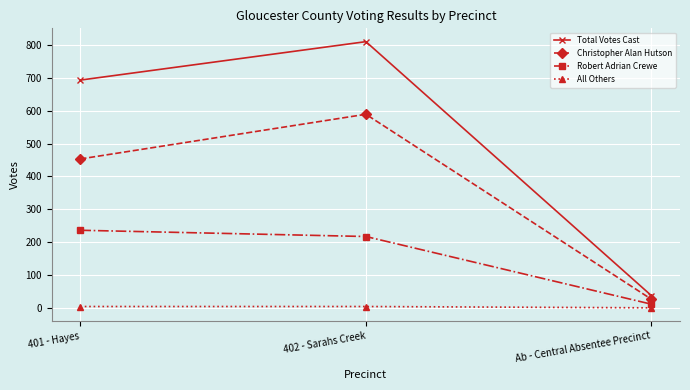

How many lines are shown in the chart?

4